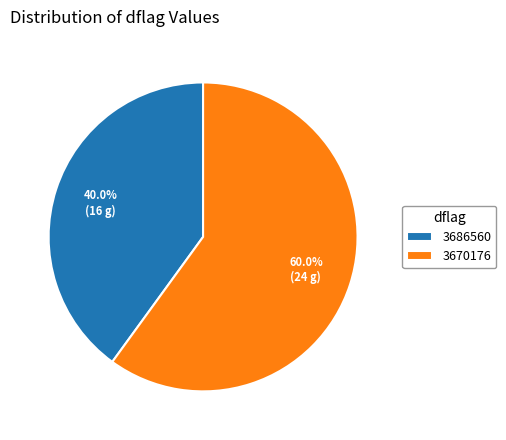

Is there a majority slice in this chart?

Yes